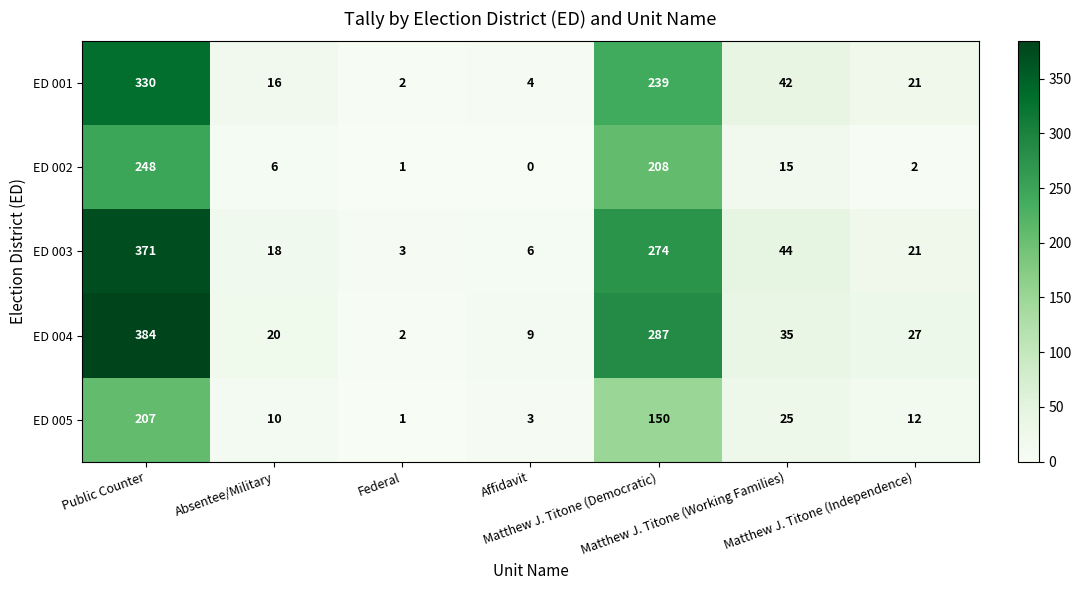

At which category is the sum across all series the highest?

Public Counter